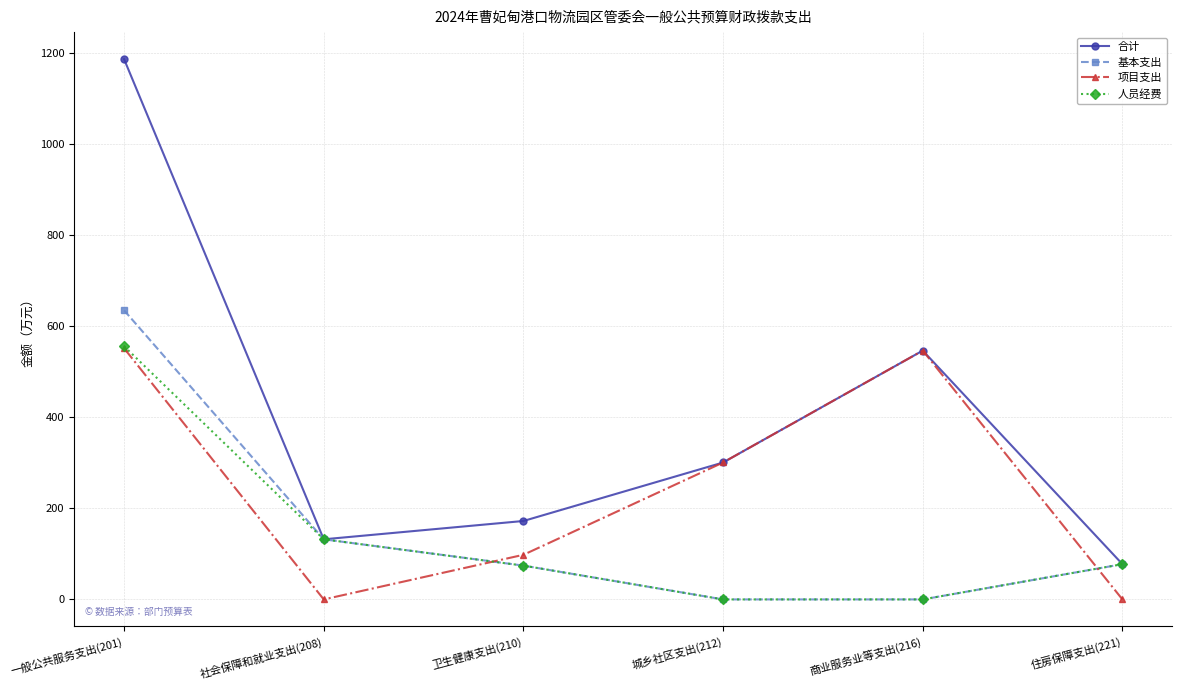

How many values in the 人员经费 series exceed 77?

3